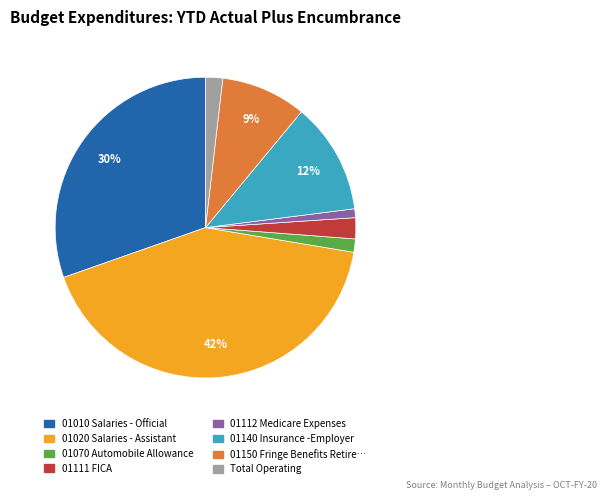

How many slices are in this pie chart?

8